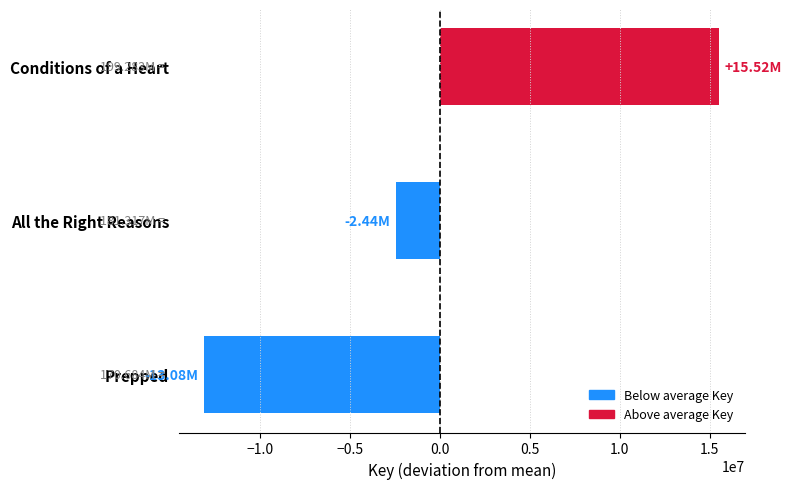

List the labels in order of value, largest first.

Conditions of a Heart, All the Right Reasons, Prepped